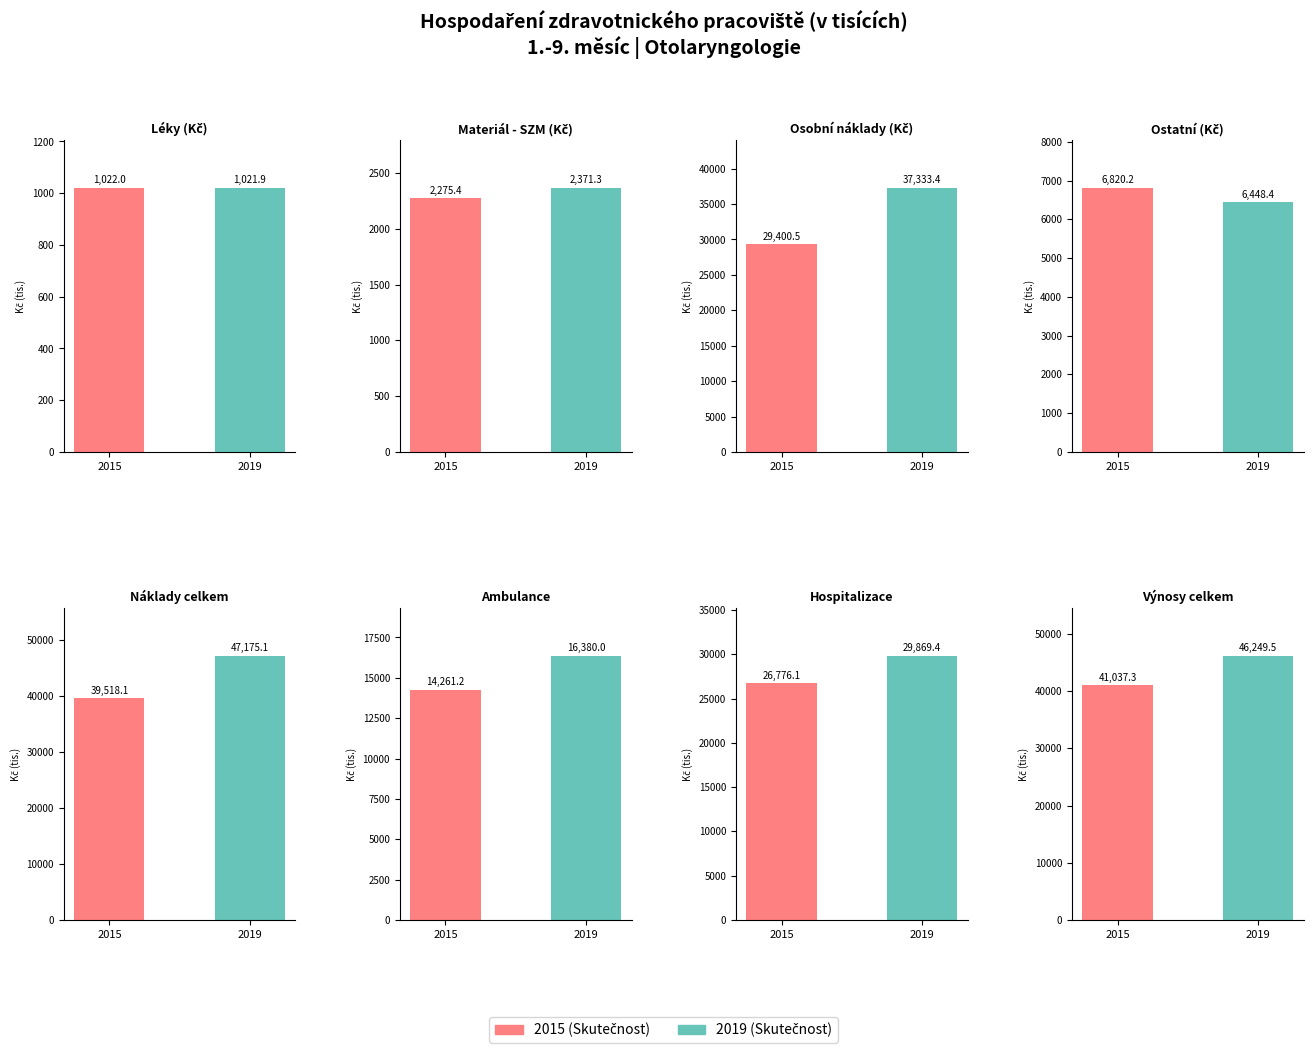

What is the spread (max minus min) of values at Léky?

0.1